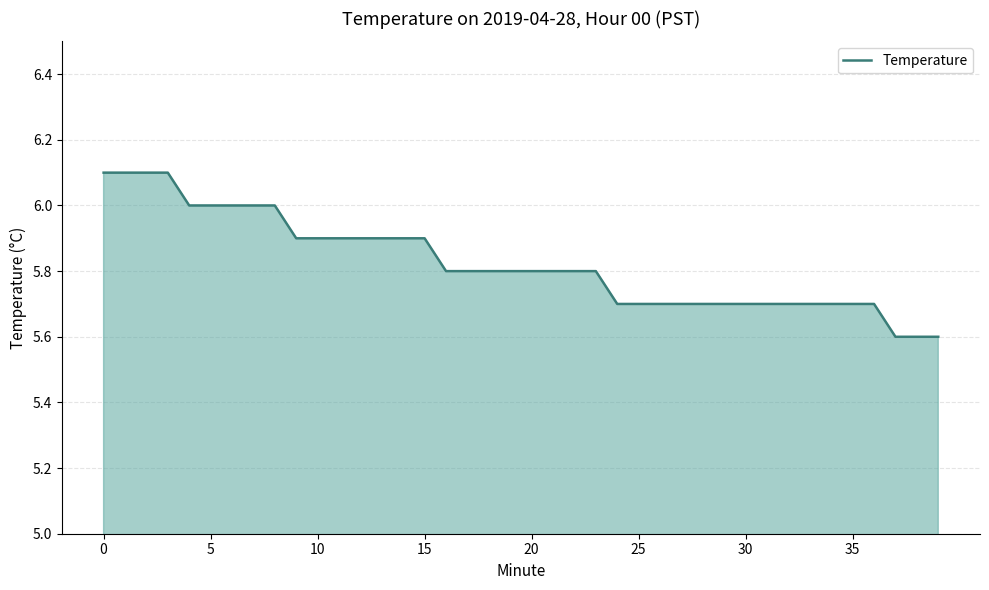

What is the sum of all values?

233.0